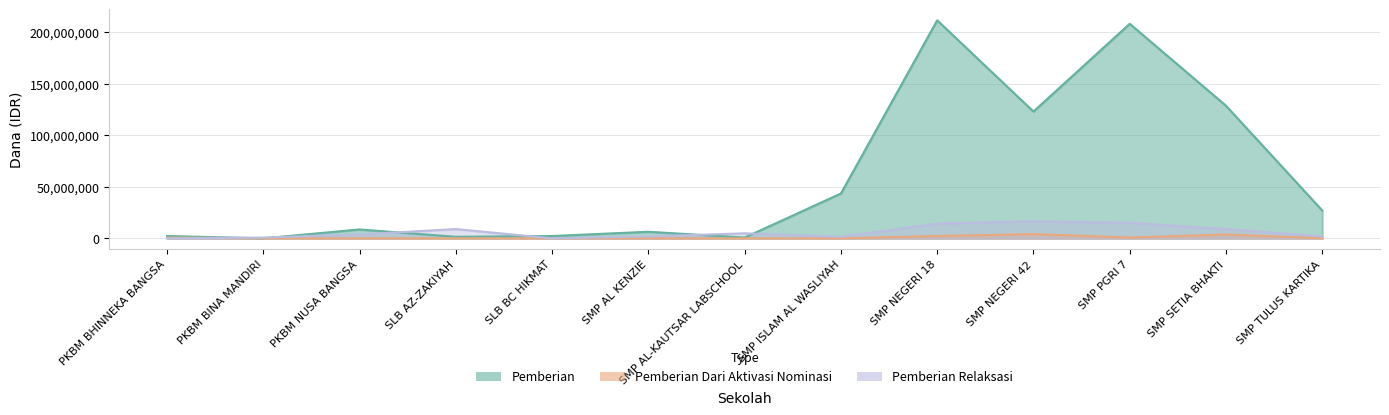

True or false: Pemberian has more than 0 interior local peaks.

True